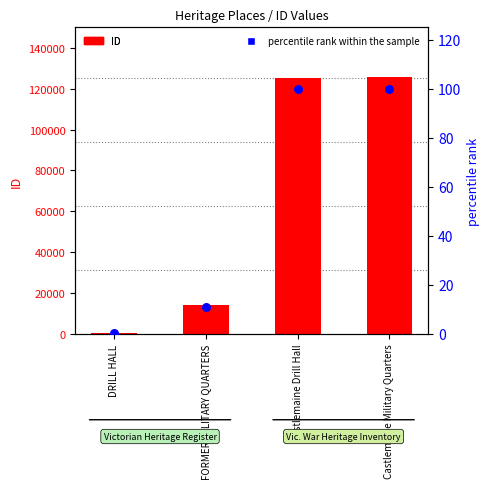

Which series contains the lowest Y value?

percentile rank within the sample